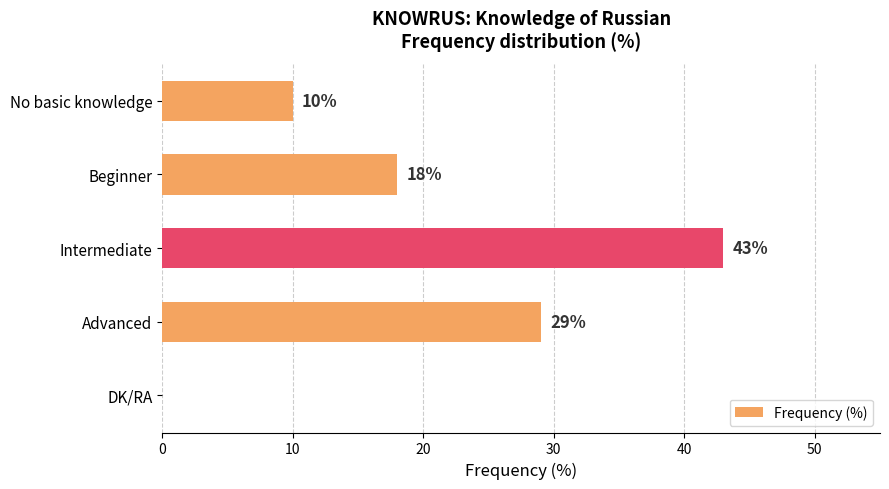

What is the sum of all values?

100